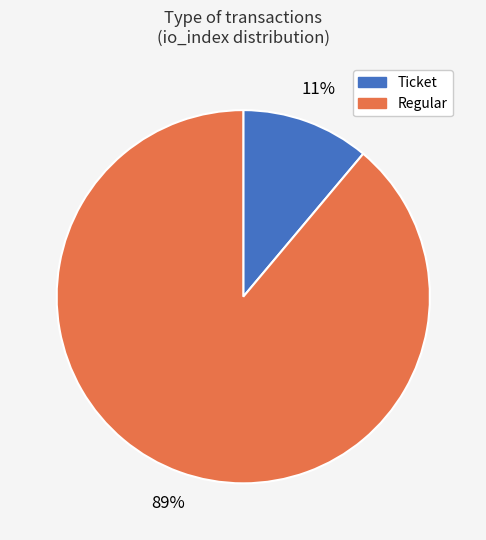

Count the number of slices in the pie.

2